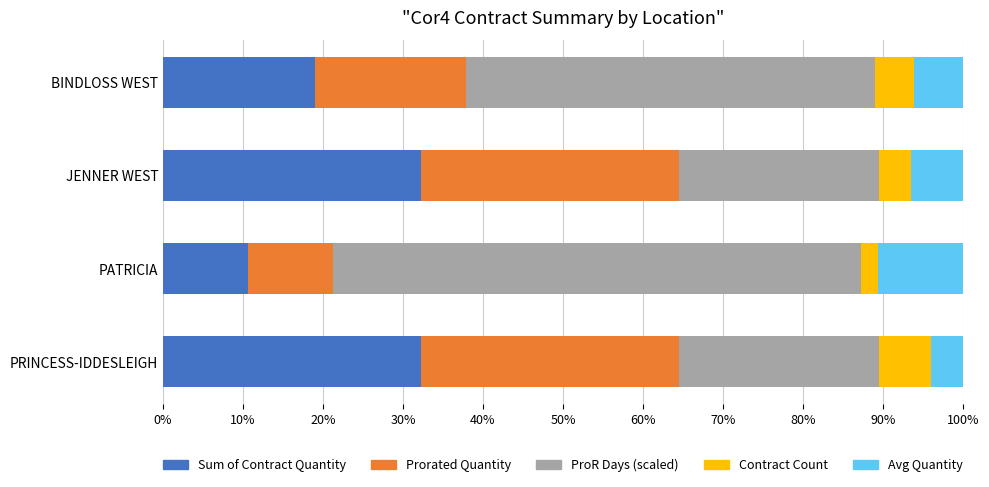

What is the sum of all Sum of Contract Quantity values?

94.1